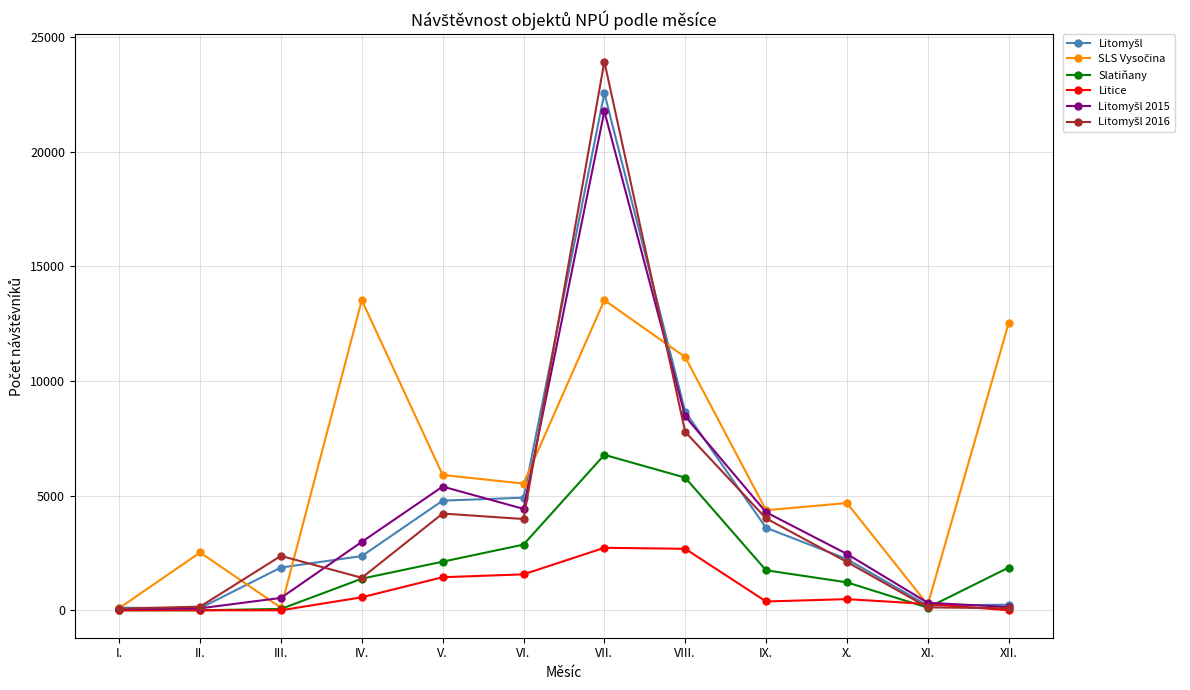

Which category has the highest value across all series?

VII.